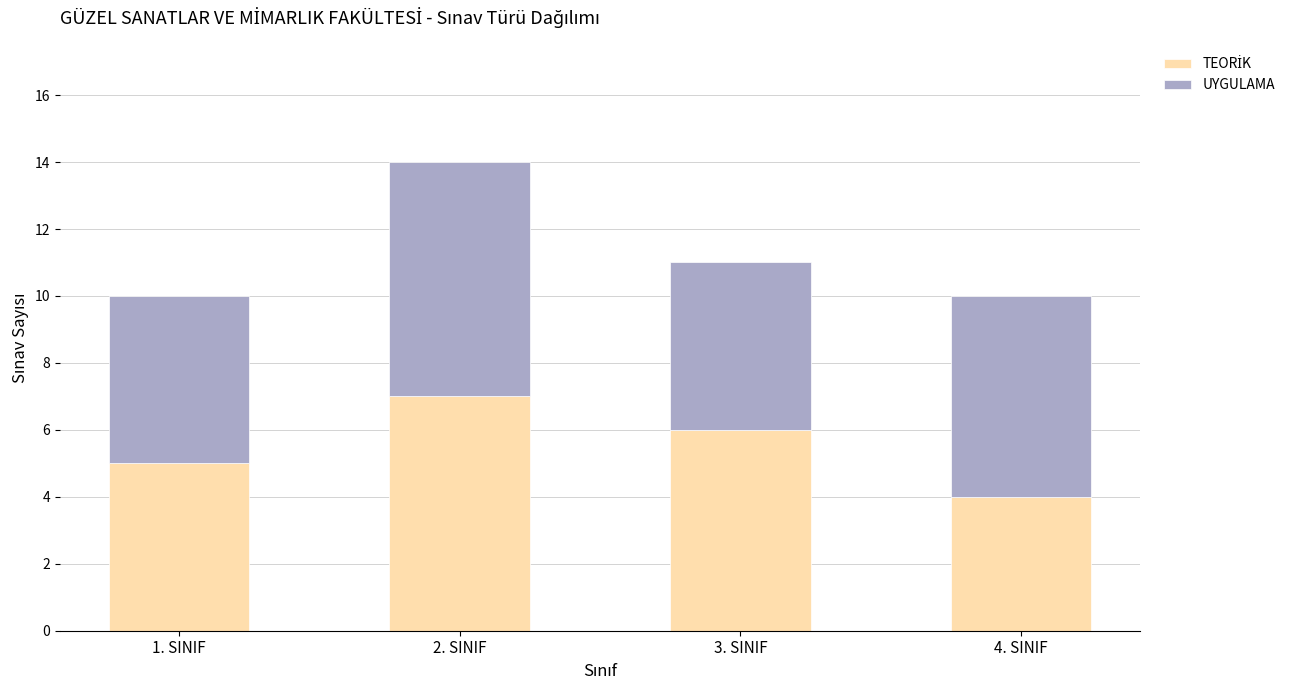

At which category is the sum across all series the highest?

2. SINIF